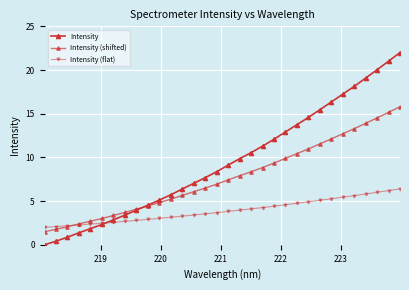

How many values in the Intensity series exceed 9?

16